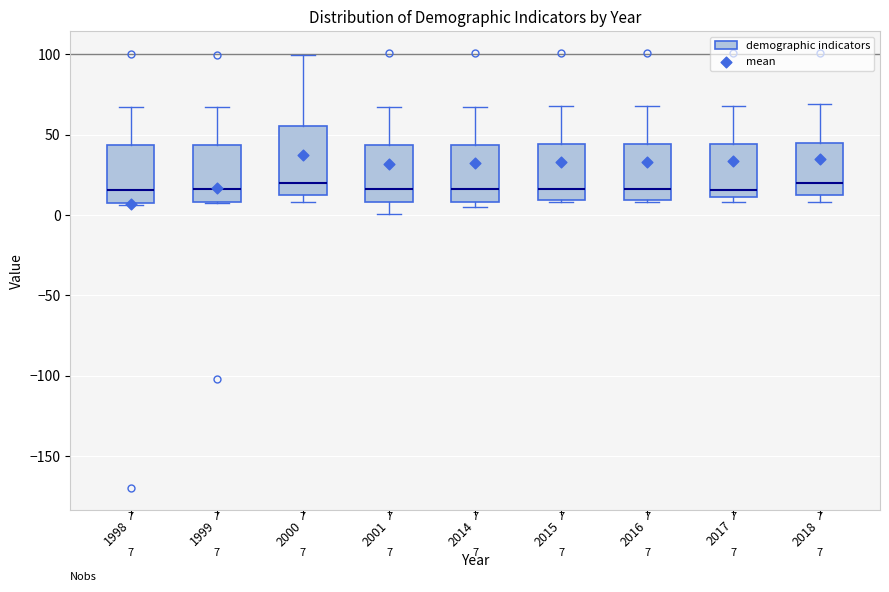

Comparing the boxes themselves (not the whiskers), which one is the tallest?

2000